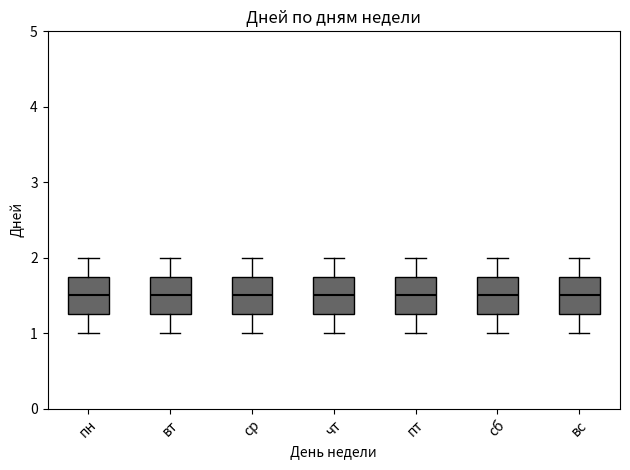

Reading left to right, read every box against the y-axis: the position of its median line, the range the box covers, and the ends of its whiskers. The values are not printed on the chart, so give them approximately, as read against the axis.

пн: median 1.5, box 1.3 to 1.8, whiskers 1.0 to 2.0
вт: median 1.5, box 1.3 to 1.8, whiskers 1.0 to 2.0
ср: median 1.5, box 1.3 to 1.8, whiskers 1.0 to 2.0
чт: median 1.5, box 1.3 to 1.8, whiskers 1.0 to 2.0
пт: median 1.5, box 1.3 to 1.8, whiskers 1.0 to 2.0
сб: median 1.5, box 1.3 to 1.8, whiskers 1.0 to 2.0
вс: median 1.5, box 1.3 to 1.8, whiskers 1.0 to 2.0